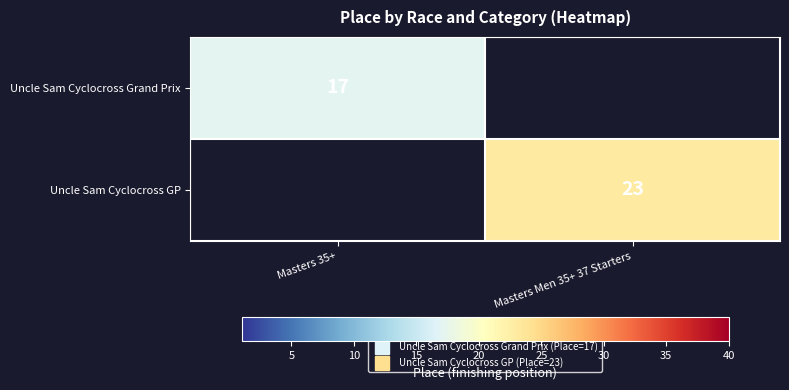

Is it true that Uncle Sam Cyclocross Grand Prix equals 24.0 at Masters 35+?

False